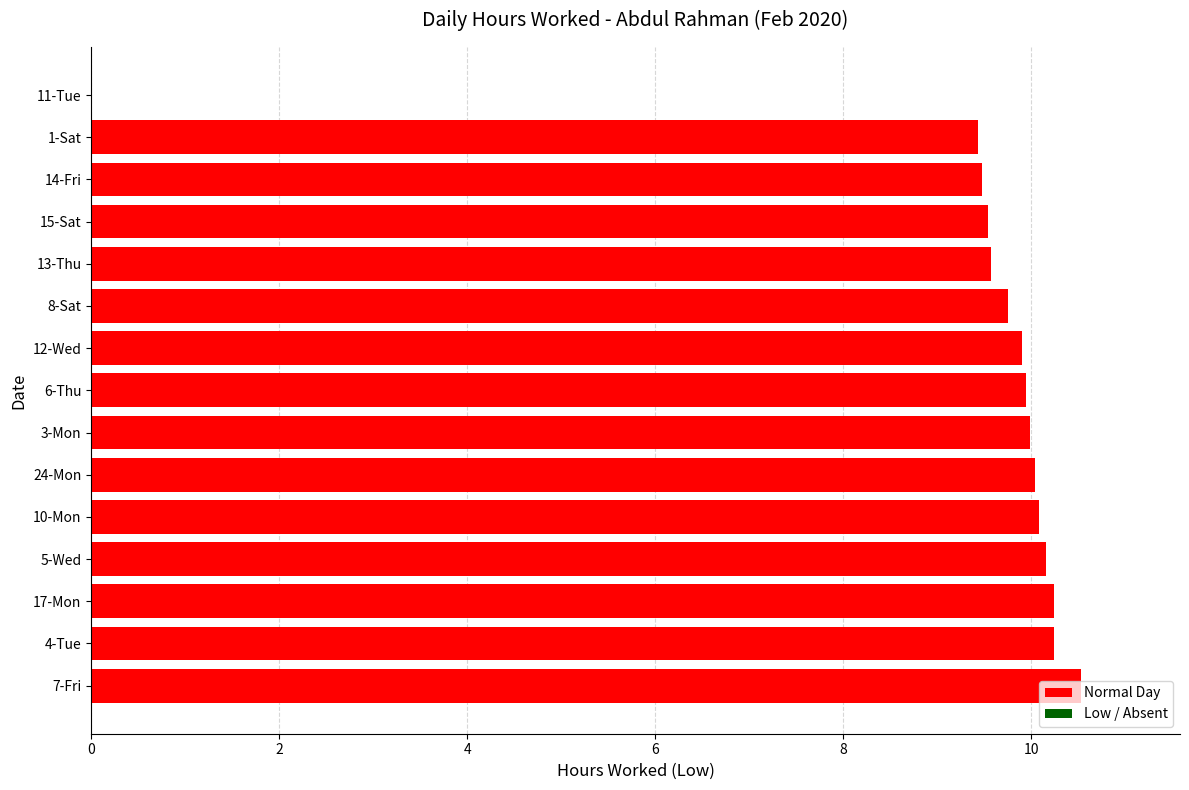

What is the sum of all values?

138.9